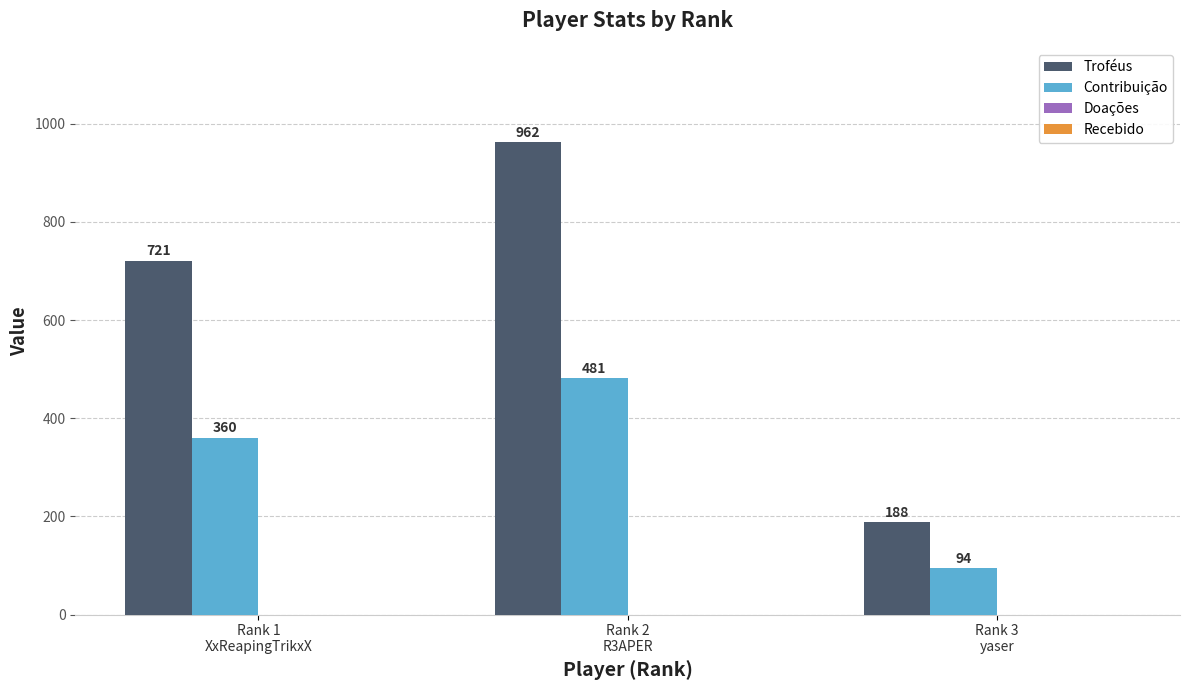

What is the label of the 2nd bar from the left?

Rank 2
R3APER